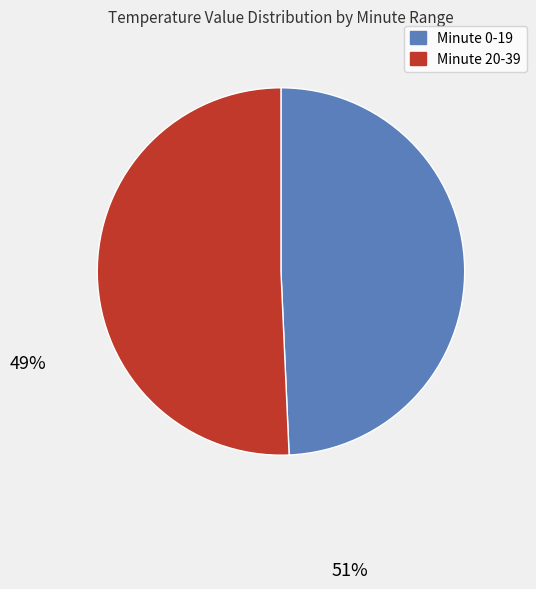

Which slice is the smallest?

Minute 0-19